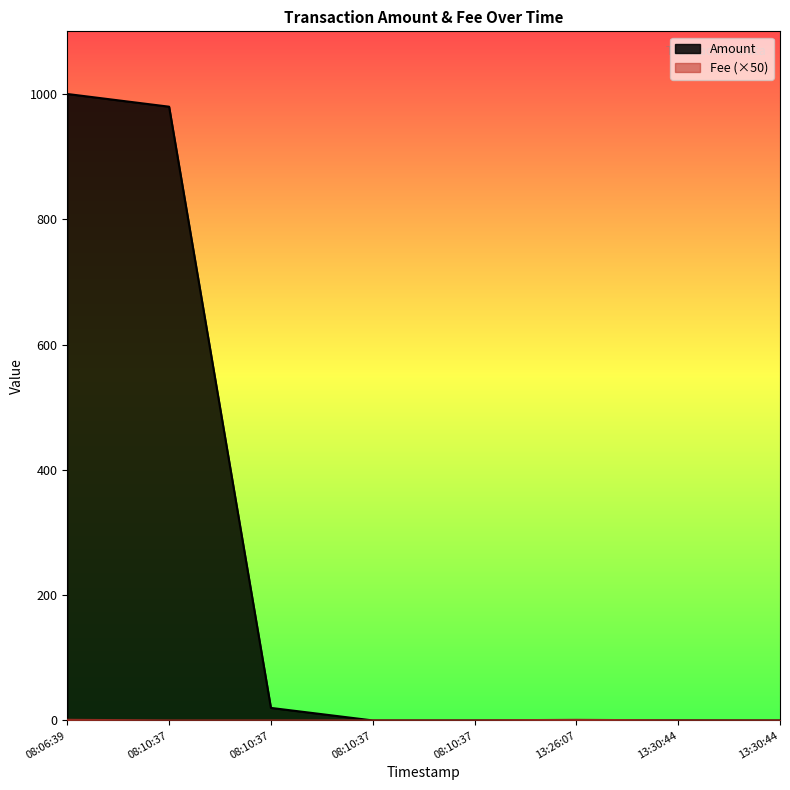

How many lines are shown in the chart?

2